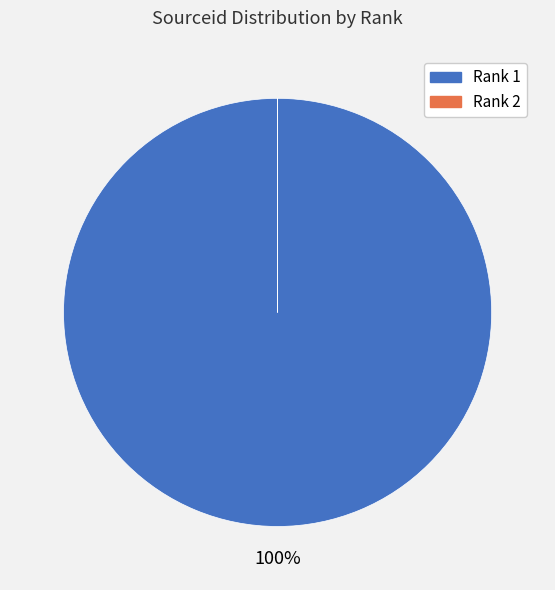

To the nearest percent, what is the difference between the largest and smallest slice percentages?

100%